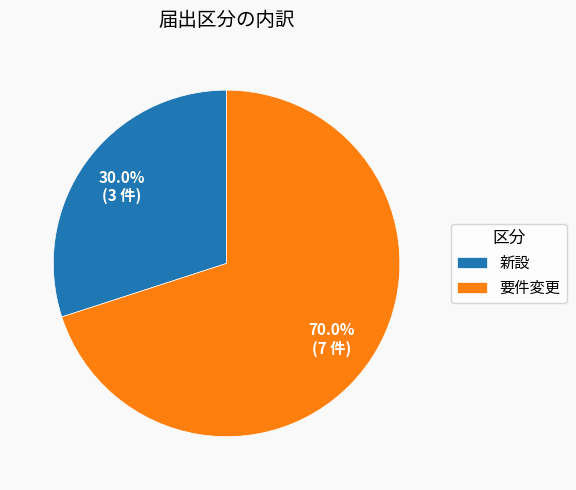

To the nearest percent, what is the combined percentage of 要件変更 and 新設?

100%